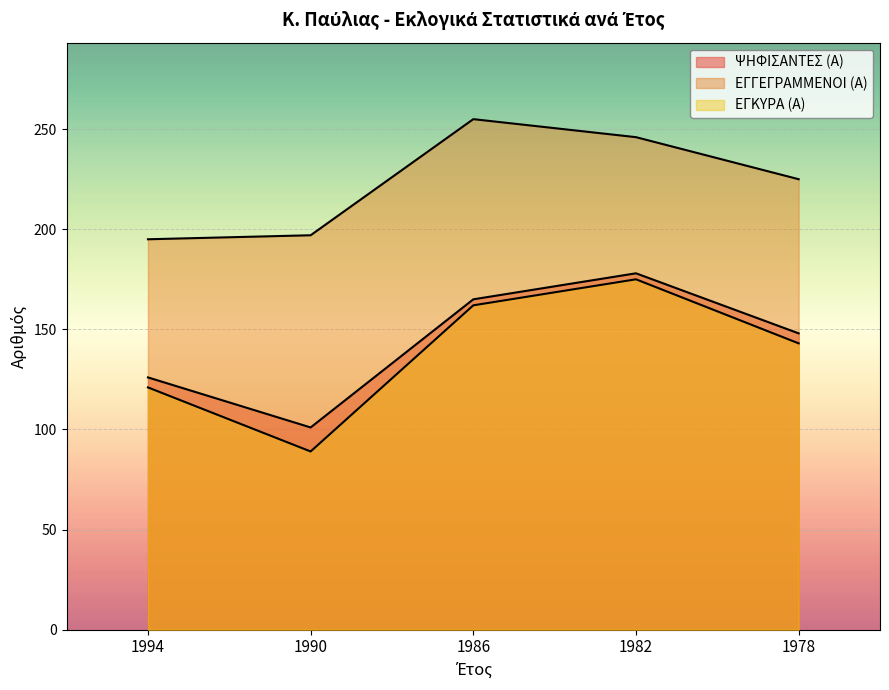

Which series has the largest range (max minus min)?

ΕΓΚΥΡΑ (Α)